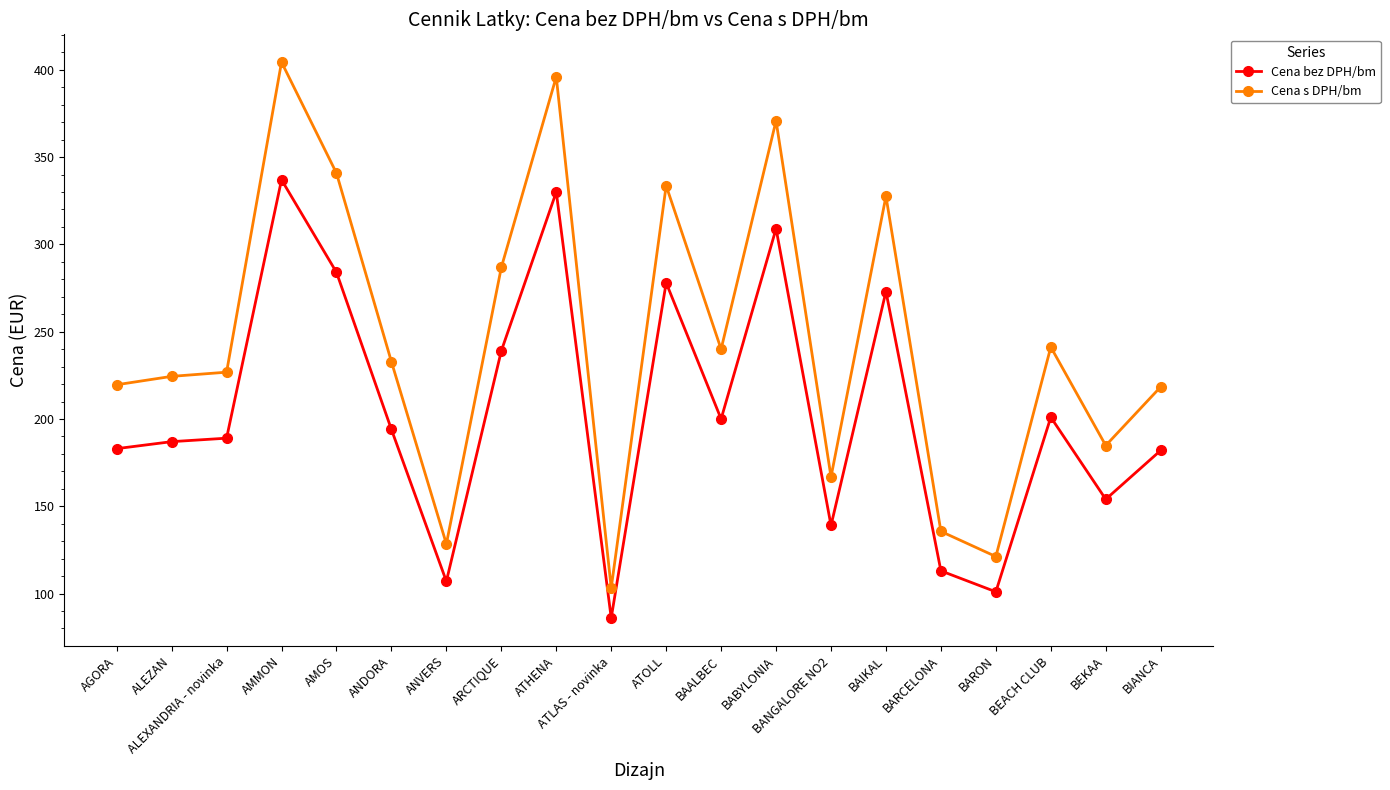

Read the Cena bez DPH/bm value at BIANCA.

182.0